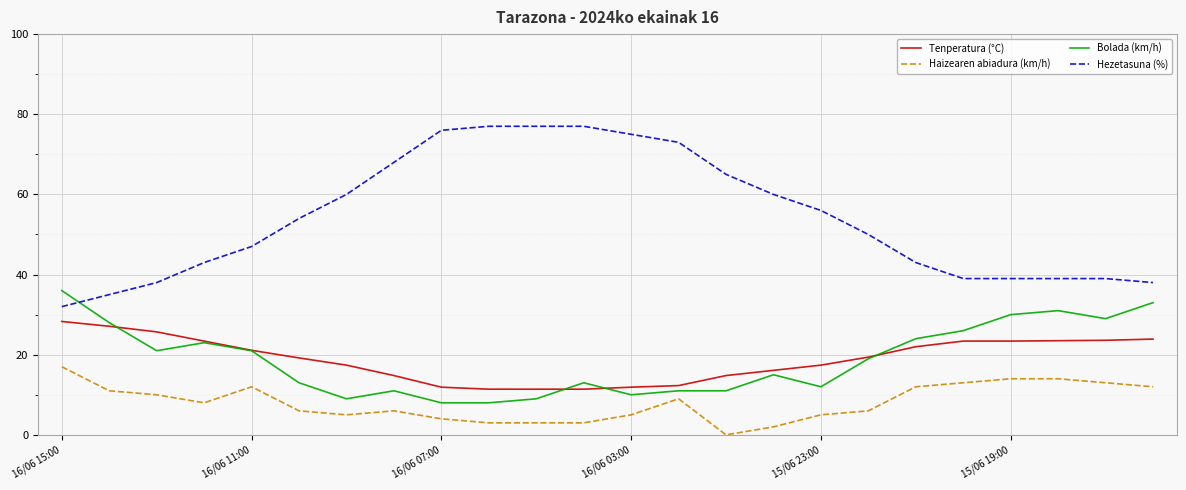

Which series has the largest total across all categories?

Hezetasuna (%)